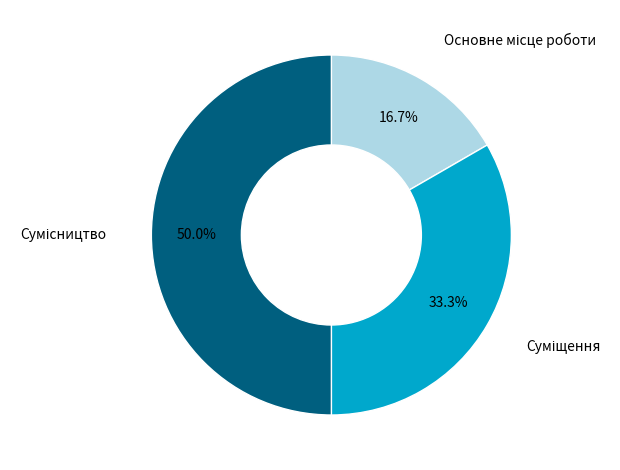

How many segments does this pie chart have?

3